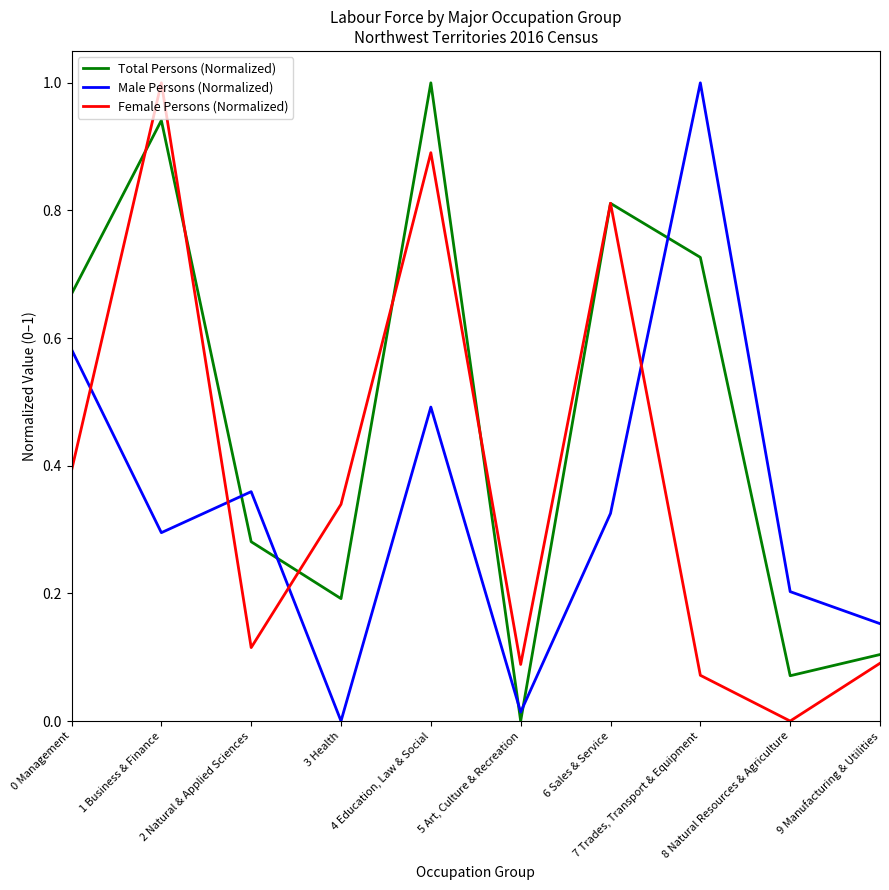

How many interior local valleys does the Total Persons (Normalized) series have?

3